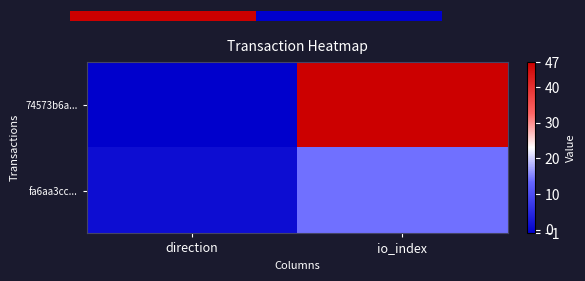

At how many categories does at least one series exceed 15?

1